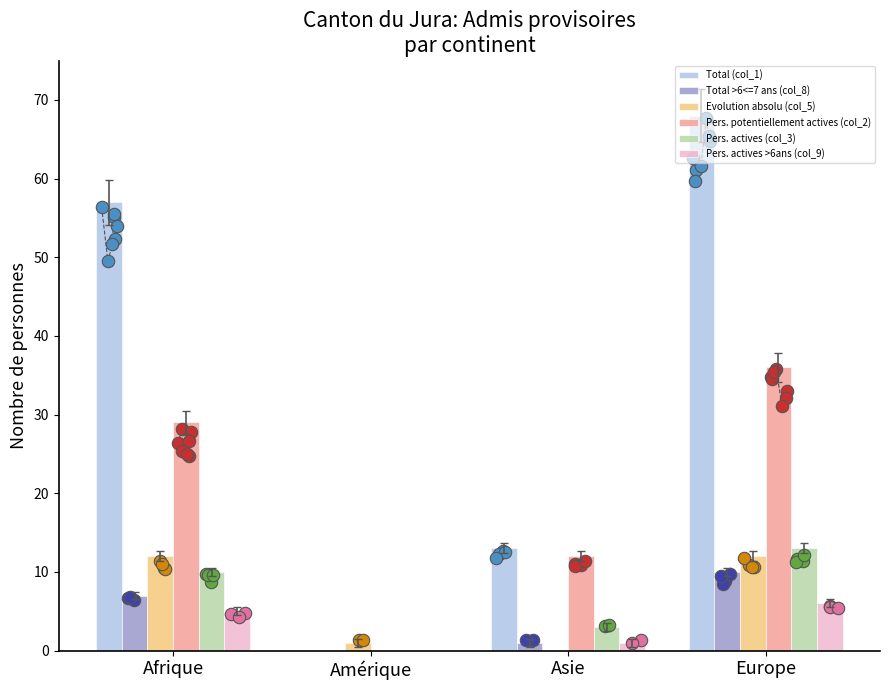

Which series has the largest total across all categories?

Total (col_1)